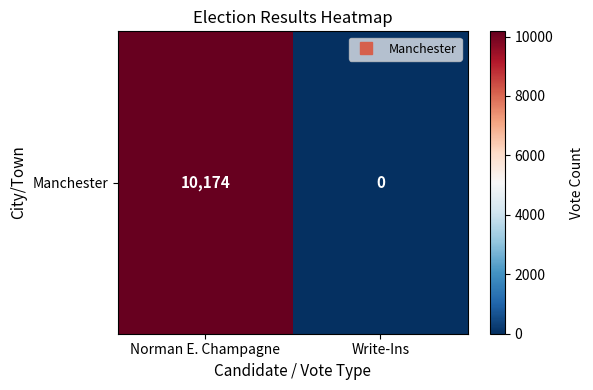

How many data points are less than 10174?

1